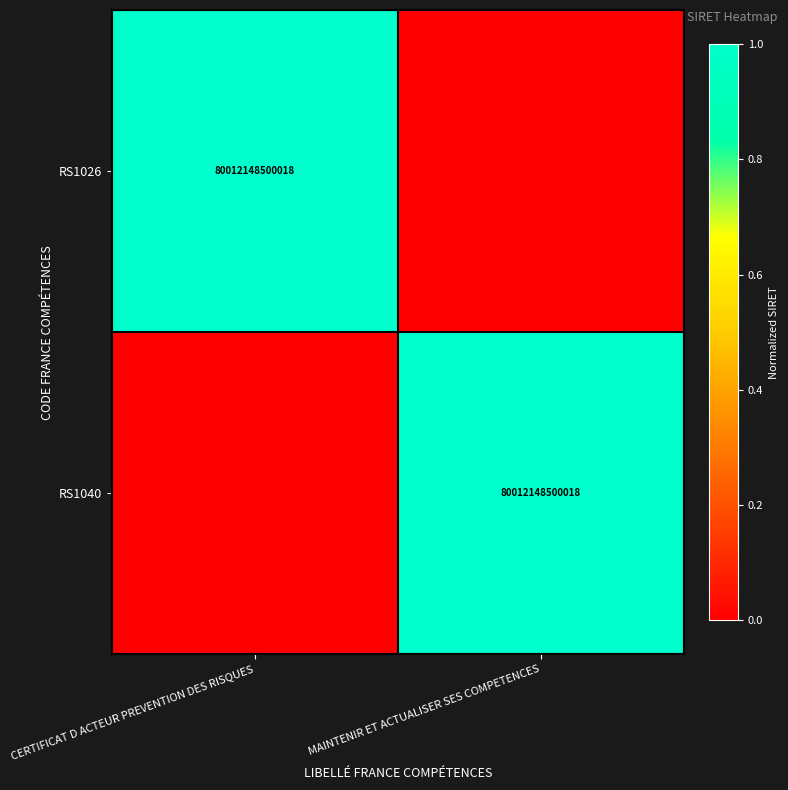

True or false: RS1040 has a value of 29420780910047 at MAINTENIR ET ACTUALISER SES COMPETENCES.

False